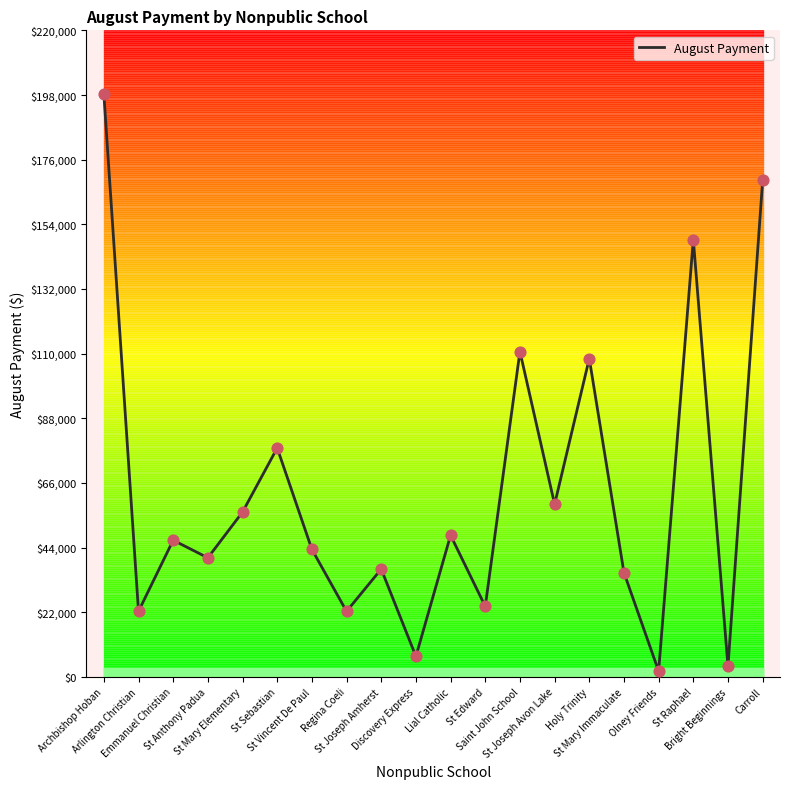

Which has a higher value, St Mary Immaculate or St Sebastian?

St Sebastian